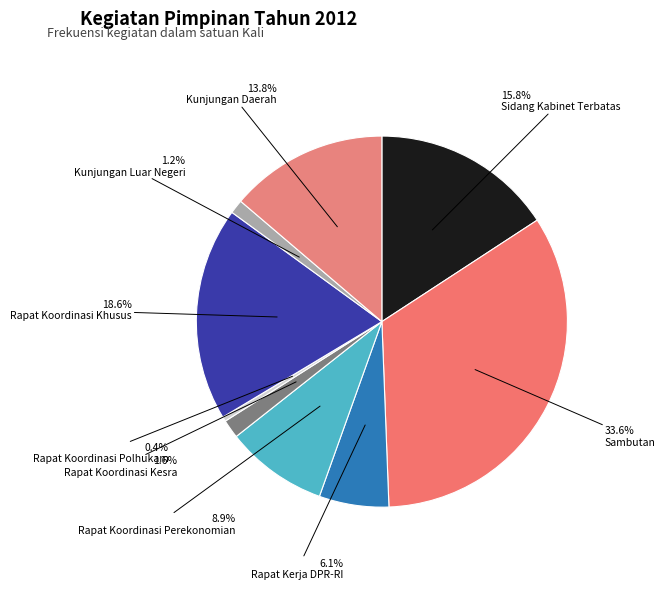

Is Rapat Koordinasi Polhukam the majority of the pie?

No